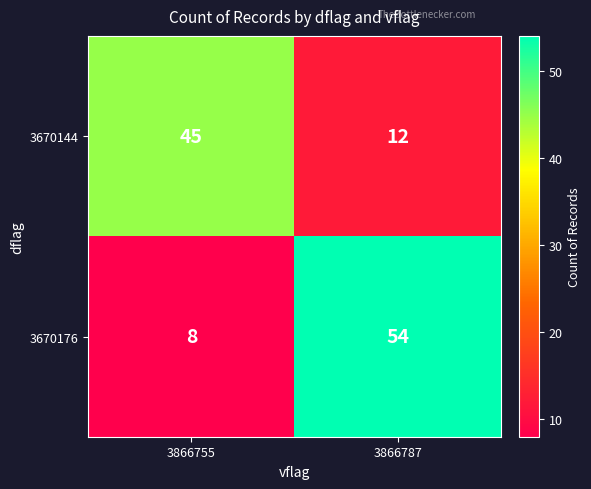

The 3670144 series shows 7 at 3866787. True or false?

False